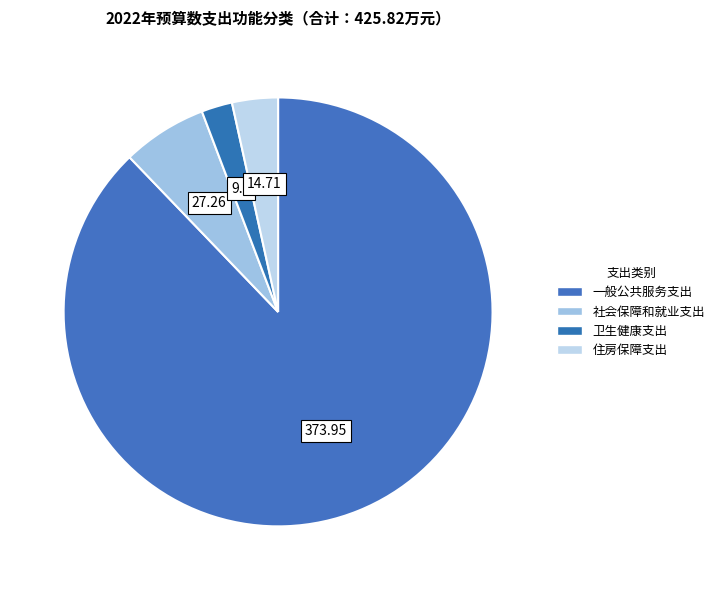

Which slice represents more than half of the pie?

一般公共服务支出